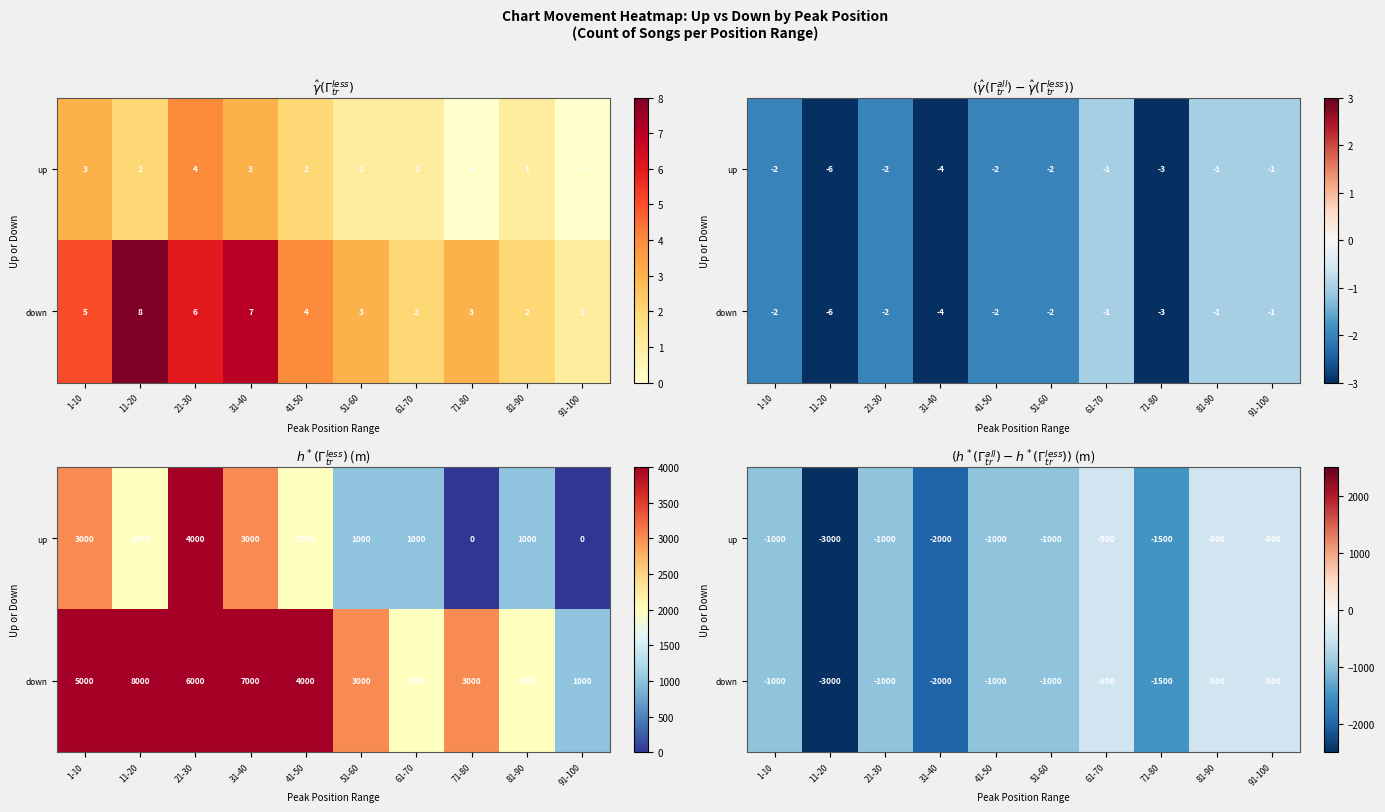

The value of down at 81-90 is -500. True or false?

True